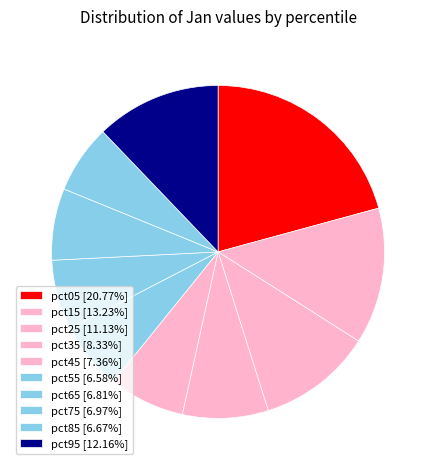

Does any single category account for the majority?

No